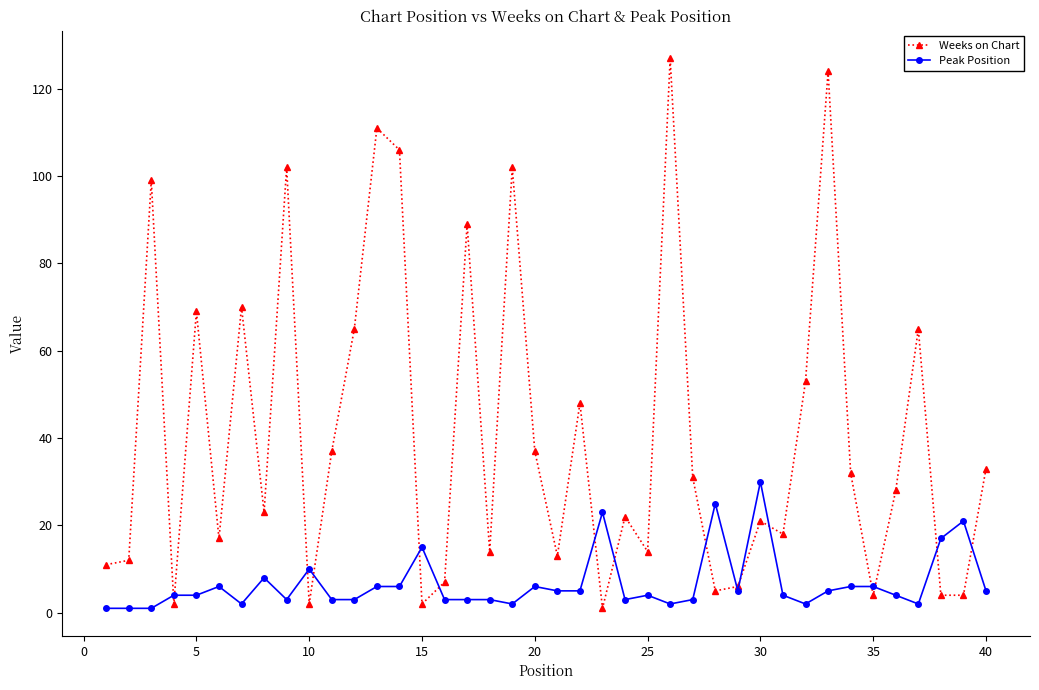

Which series has the largest range (max minus min)?

Weeks on Chart